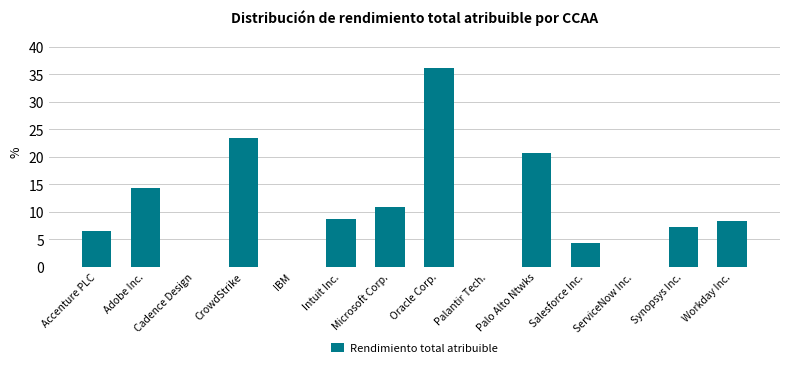

At which label does the data first exceed 8?

Adobe Inc.